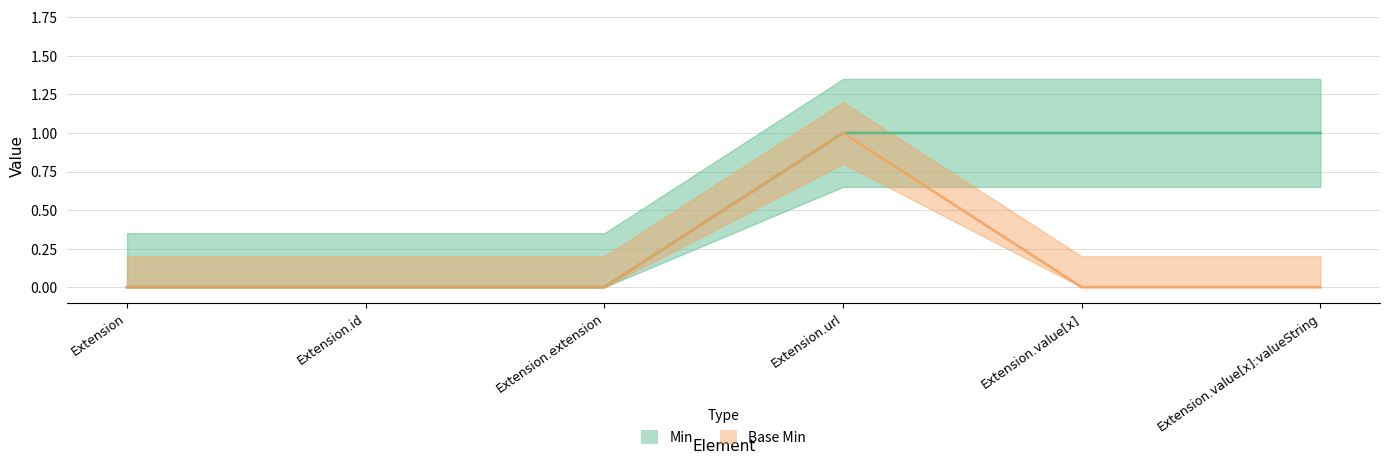

True or false: Base Min and Min intersect in this chart.

False